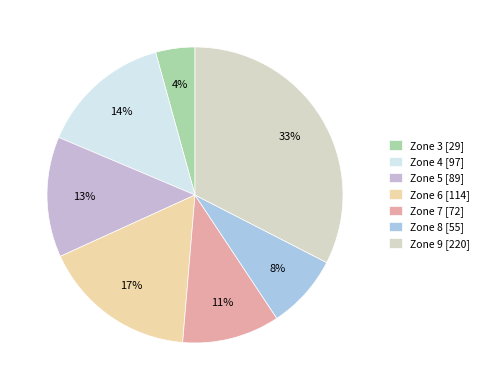

To the nearest percent, what is the combined percentage of Zone 8 and Zone 3?

12%